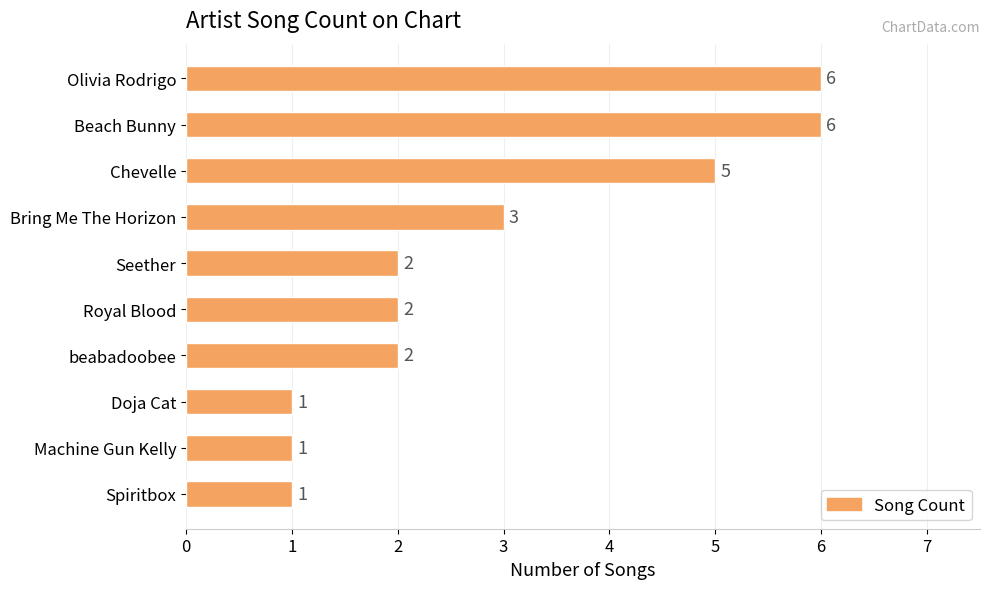

Which has a higher value, Royal Blood or Doja Cat?

Royal Blood